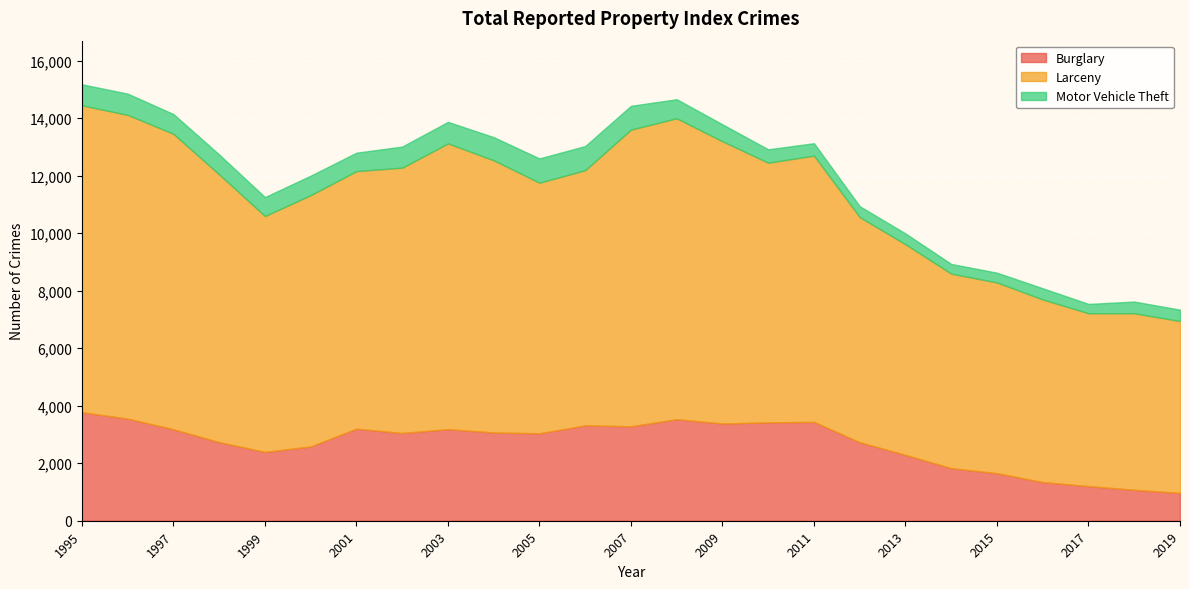

What is the average value of the Larceny series?

8597